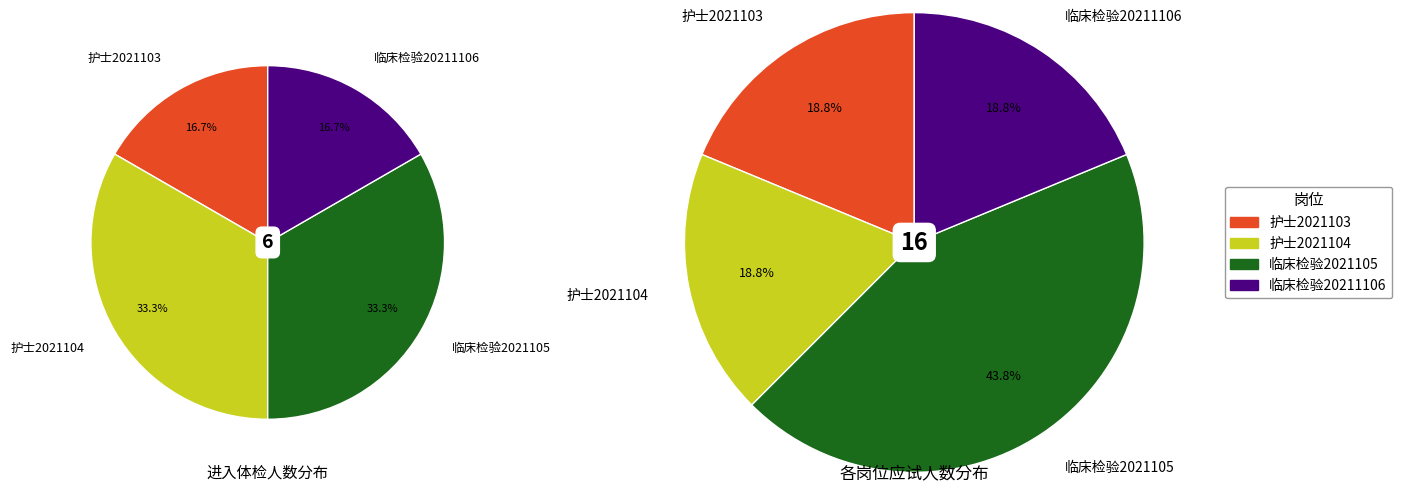

To the nearest percent, what is the difference between the largest and smallest slice percentages?

25%